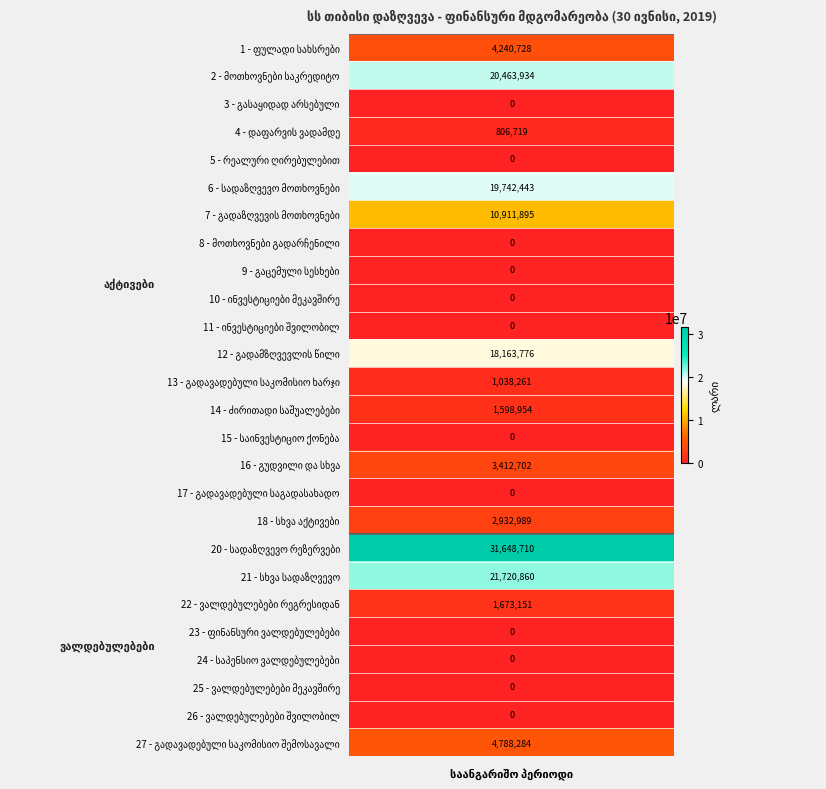

How many values are above zero?

14